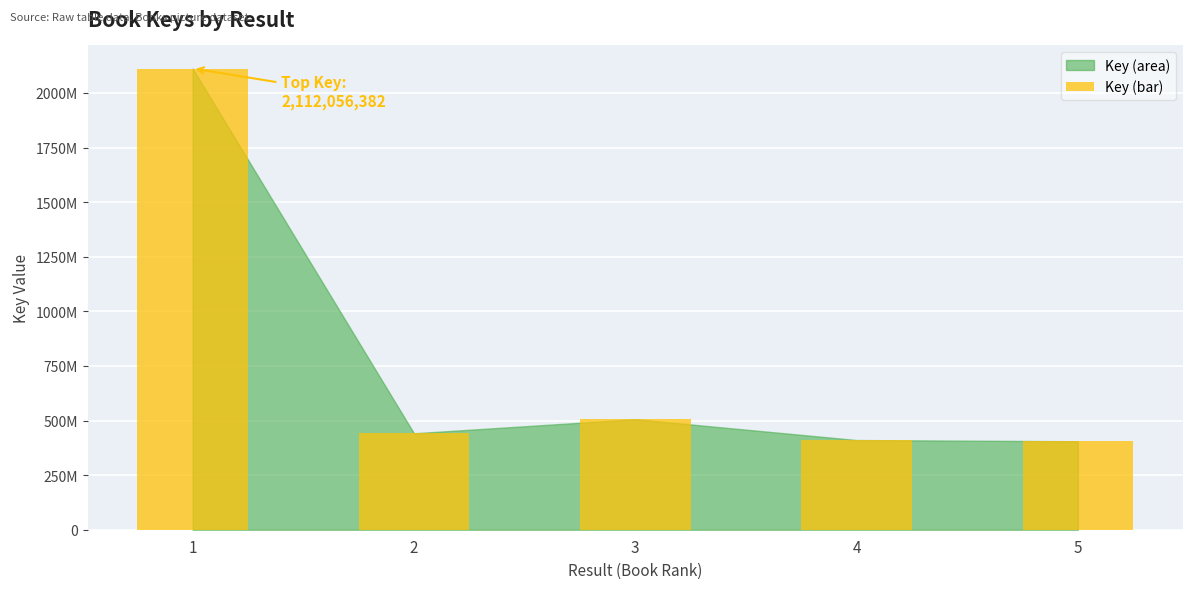

What is the smallest value displayed?

404999352